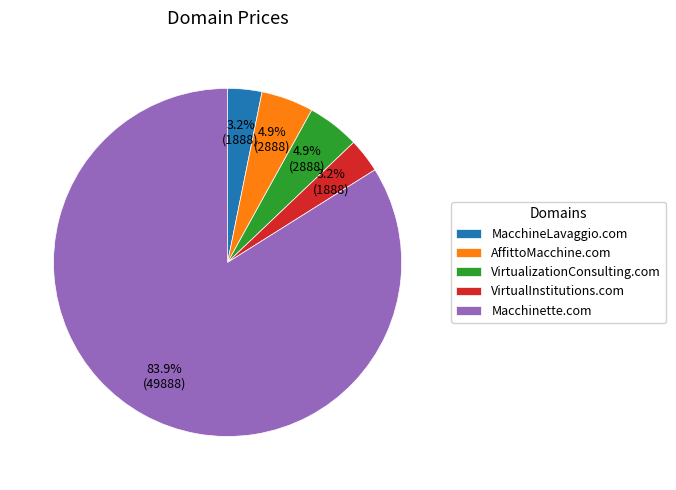

To the nearest percent, what percentage of the pie is VirtualInstitutions.com?

3%